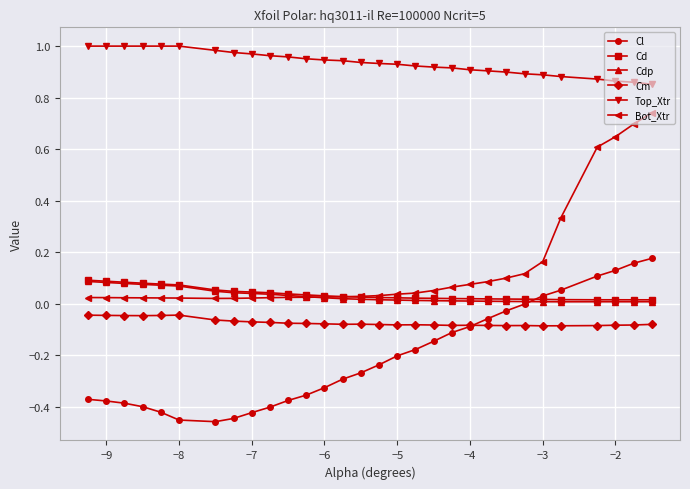

True or false: Cm has more than 2 points higher than both neighbors.

True